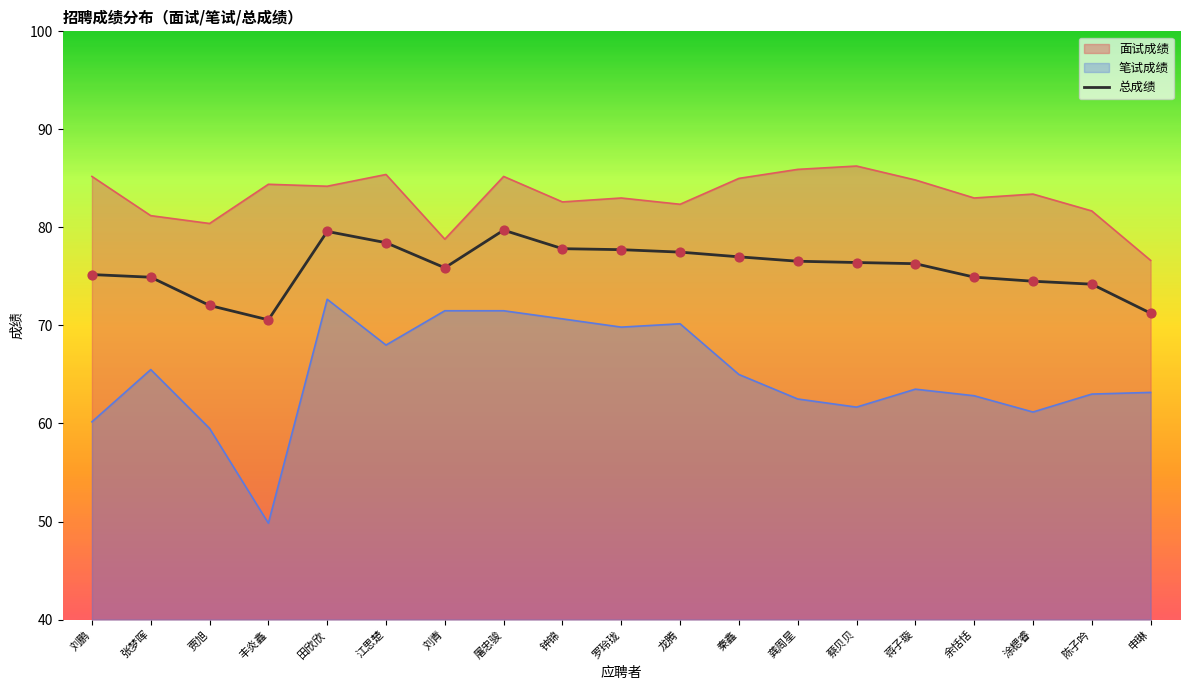

What is the spread (max minus min) of values at 钟锦?

11.9